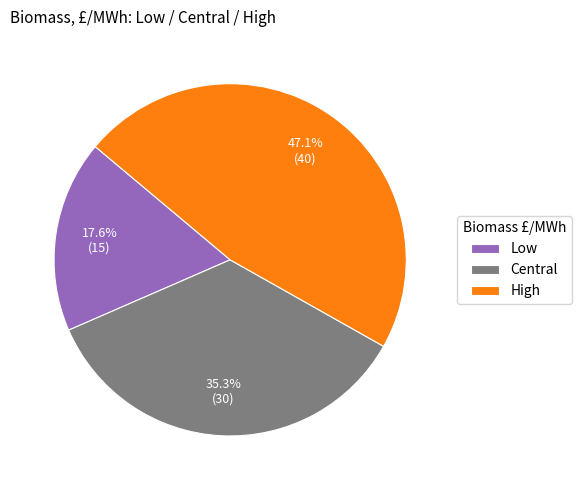

How many segments does this pie chart have?

3